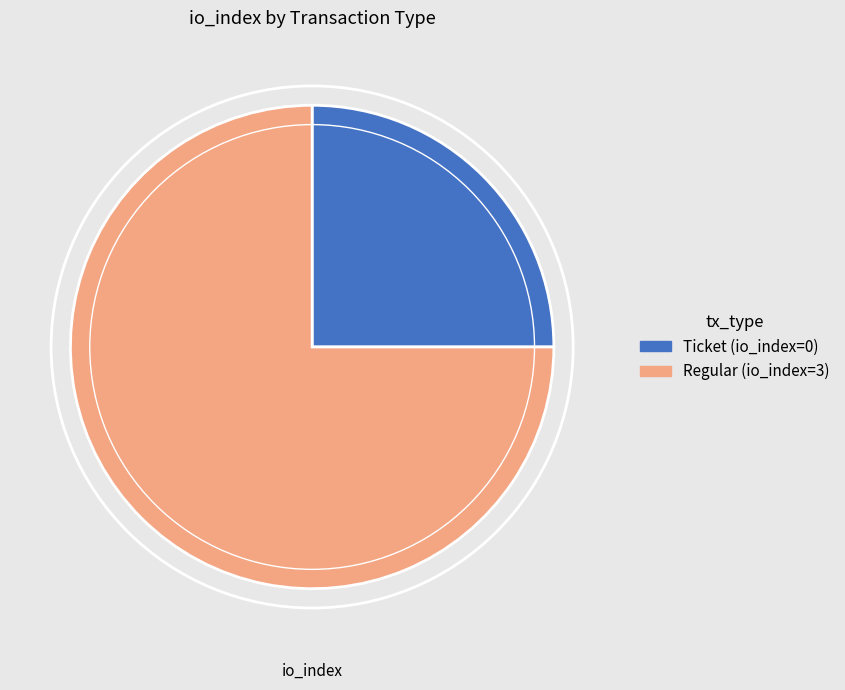

The Ticket (io_index=0) slice represents 25% of the pie. True or false?

True